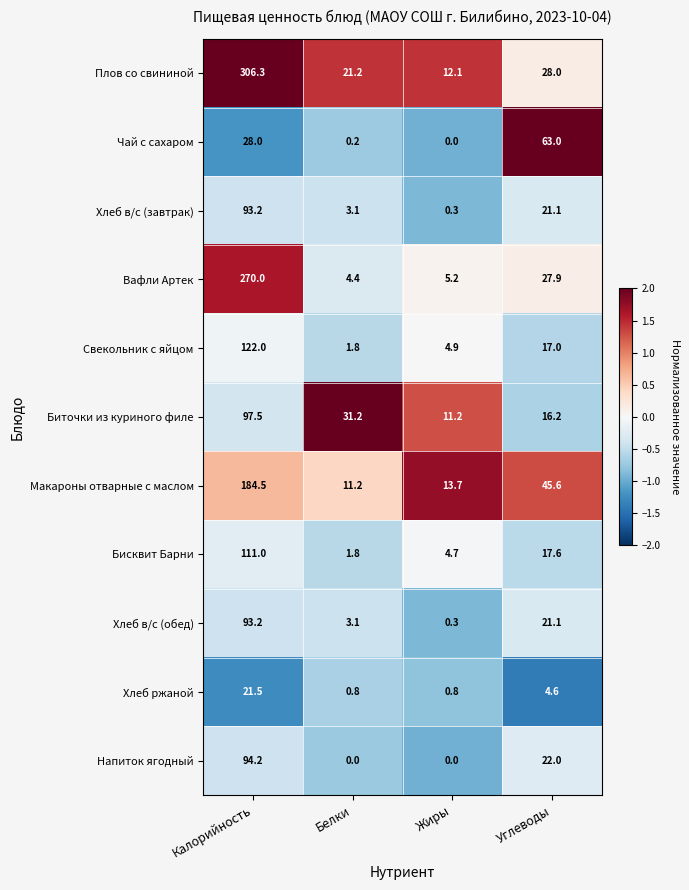

The value of Вафли Артек at Белки is 4.4. True or false?

True